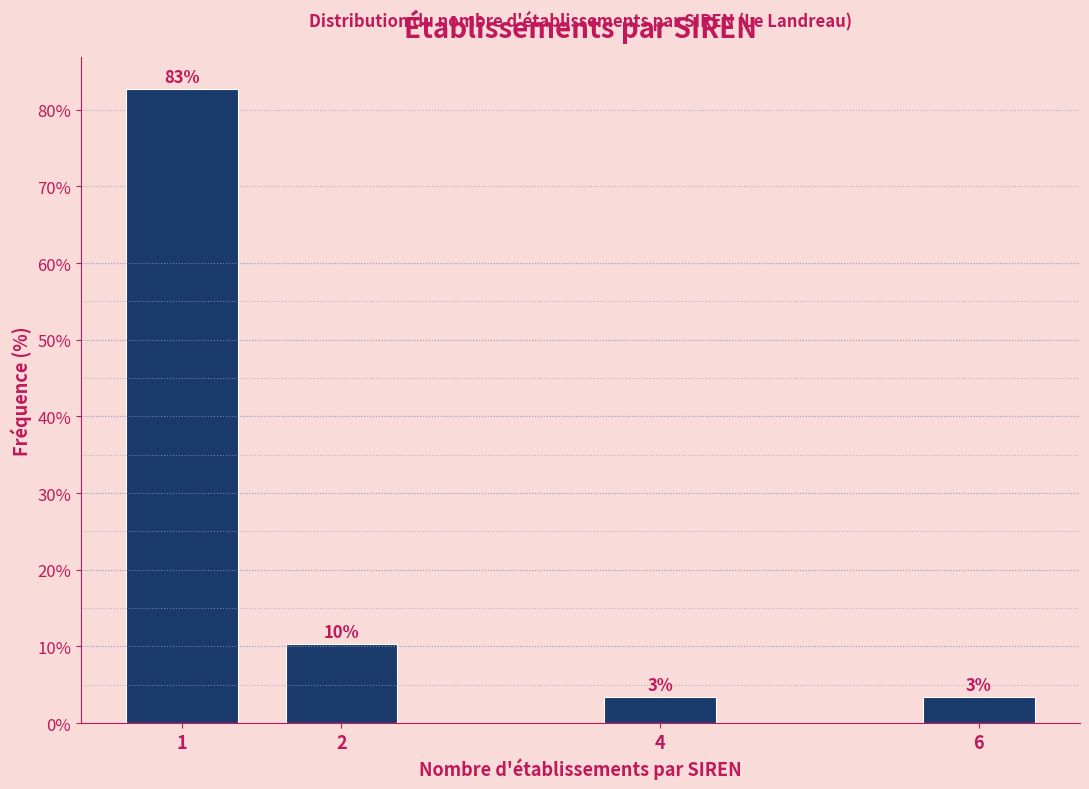

How many bars are there in total?

4